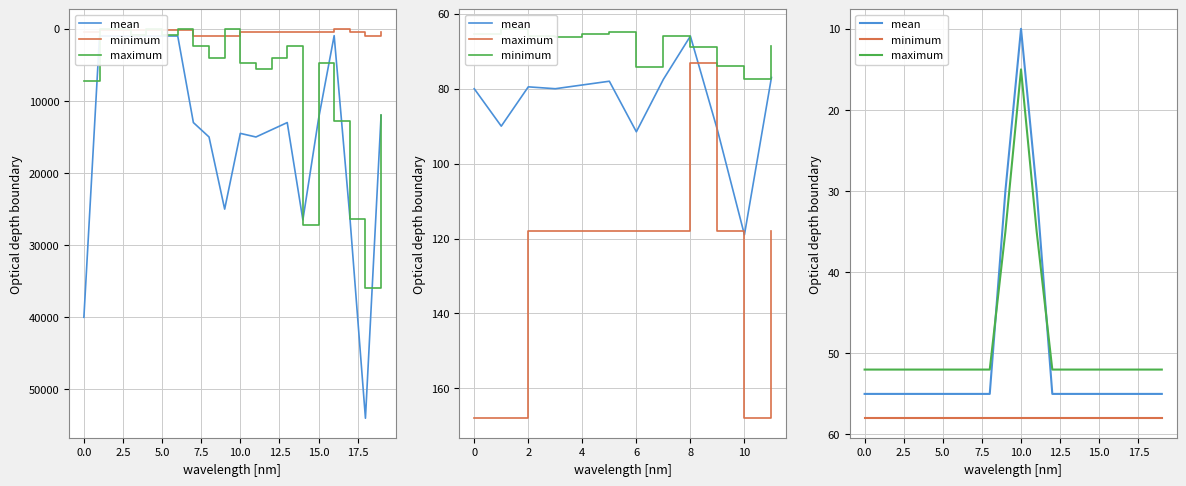

Where is the first local minimum for maximum?

10